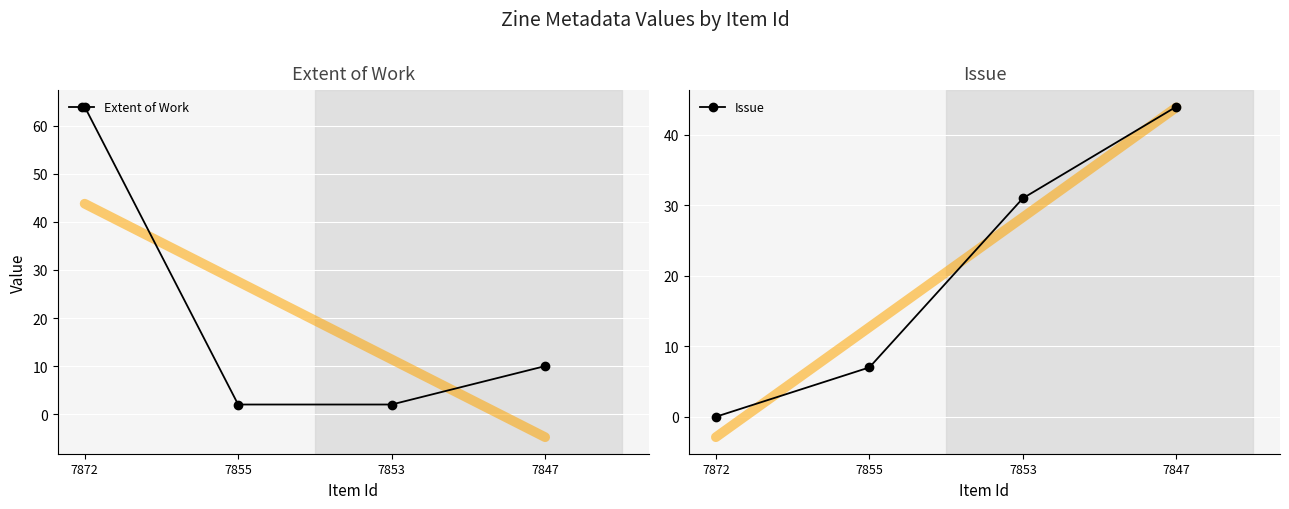

Where do Issue and Extent of Work first cross each other?

7872 and 7855